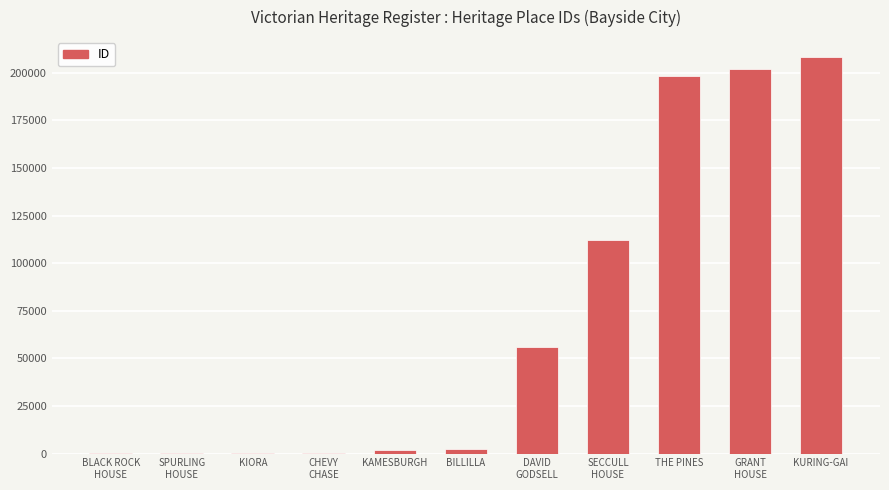

What is the maximum value shown in the chart?

208328